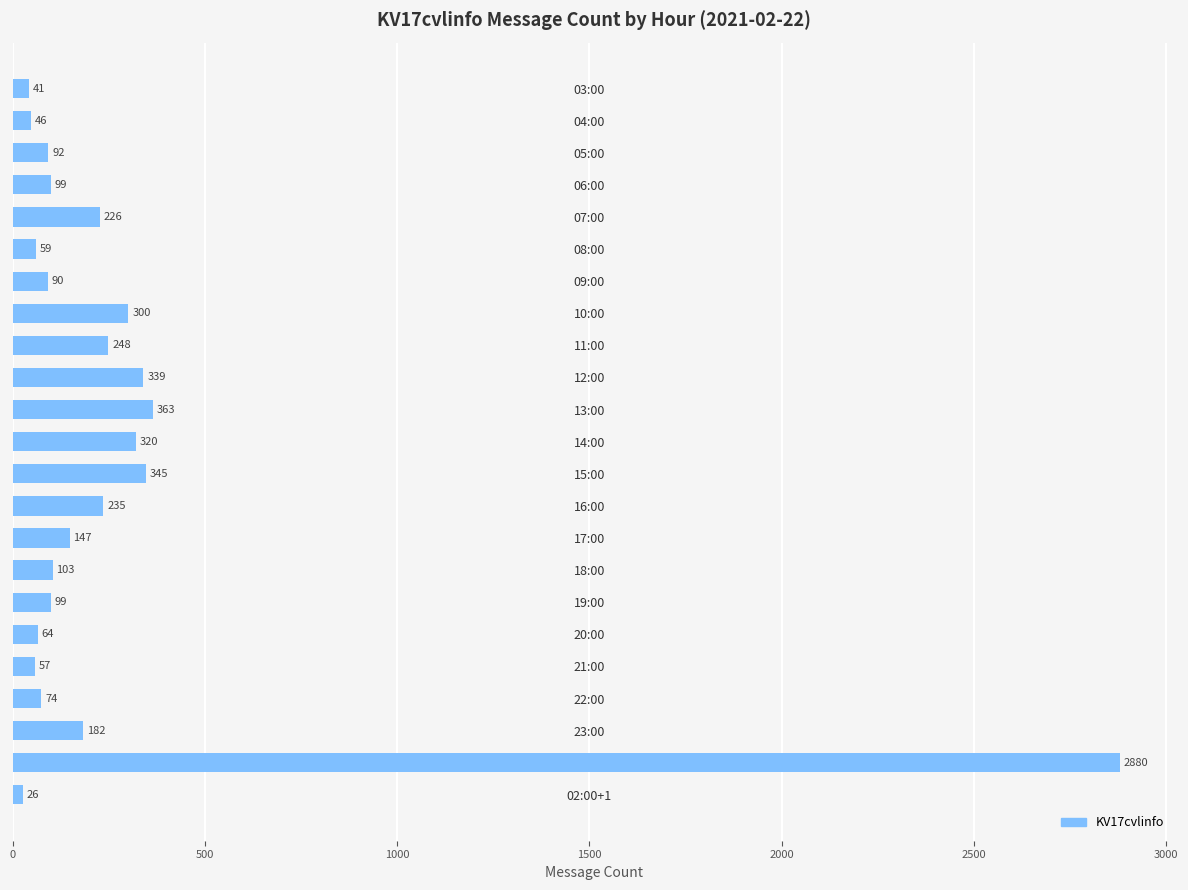

What is the ratio of the value at 01:00+1 to the value at 17:00?

19.6